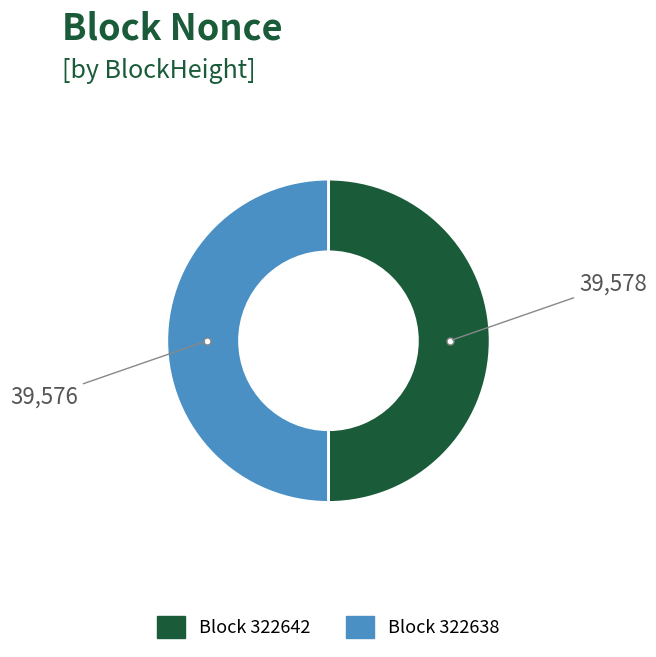

Which category accounts for the majority?

322642